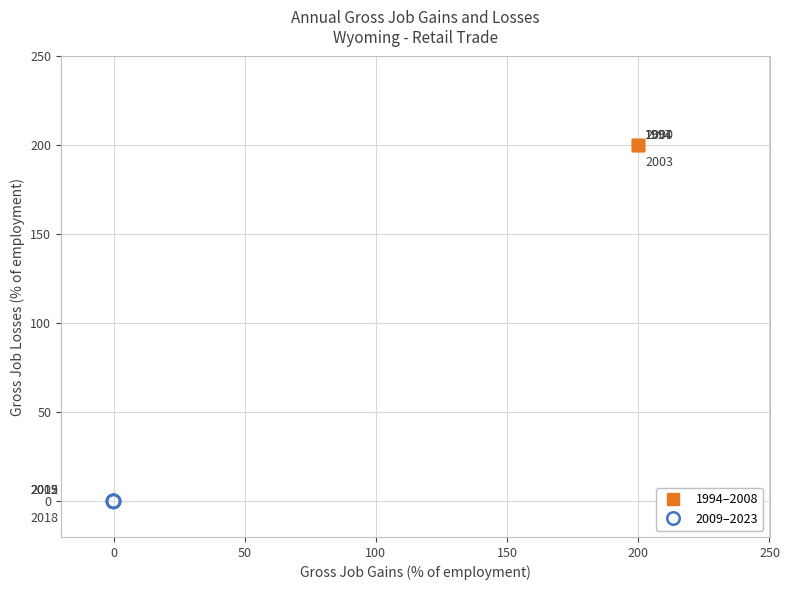

Which series reaches the minimum Y coordinate?

2009–2023